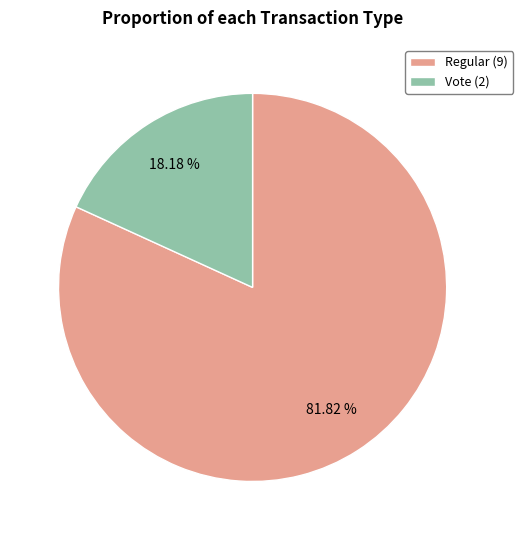

Does any single category account for the majority?

Yes